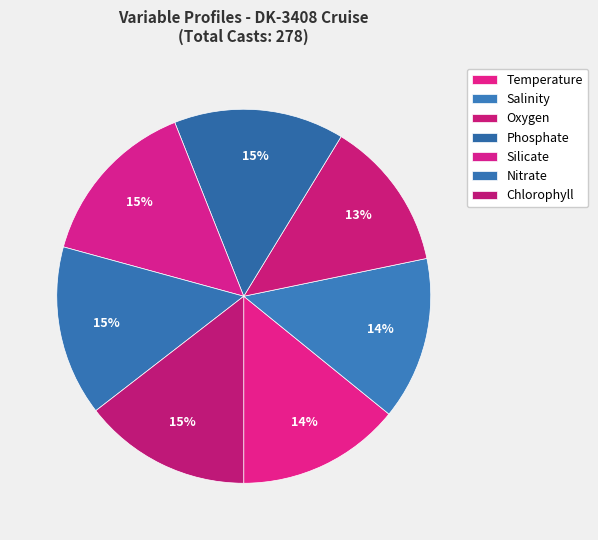

Count the number of slices in the pie.

7